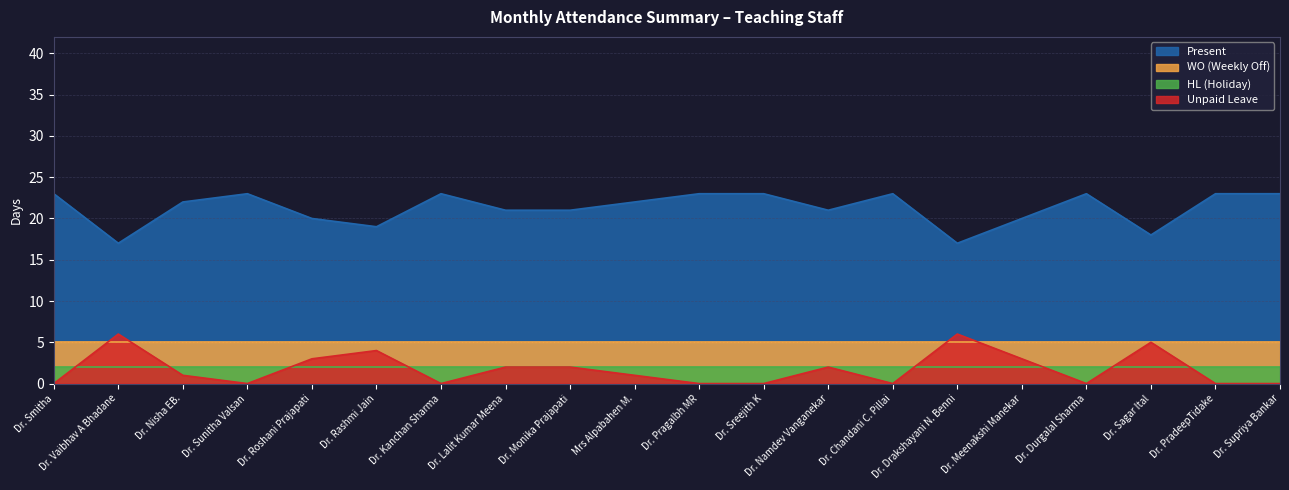

True or false: HL has a value of 1 at Dr. Chandani C. Pillai.

False